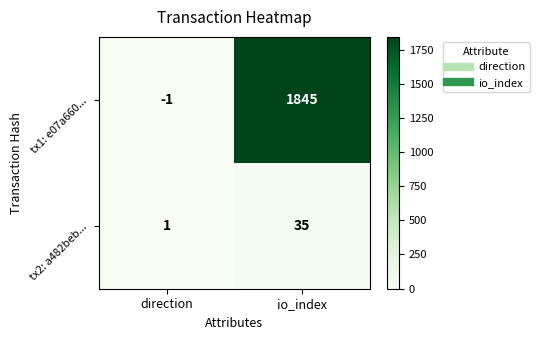

What is the approximate value of tx2: a482beb... at io_index, to the nearest 10?

40